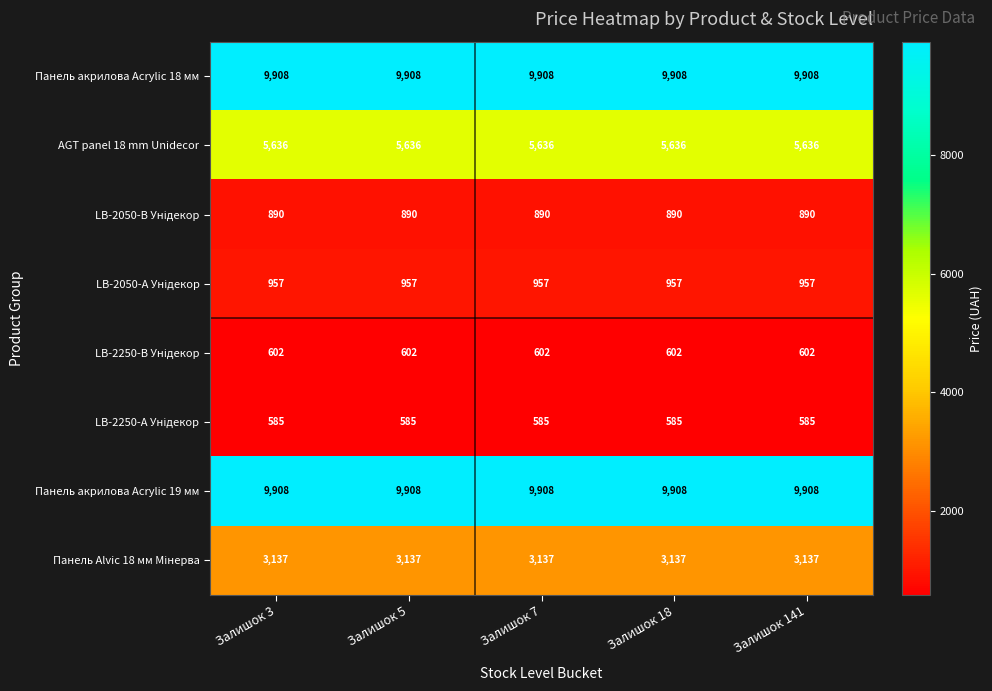

At how many categories does at least one series exceed 1491?

5